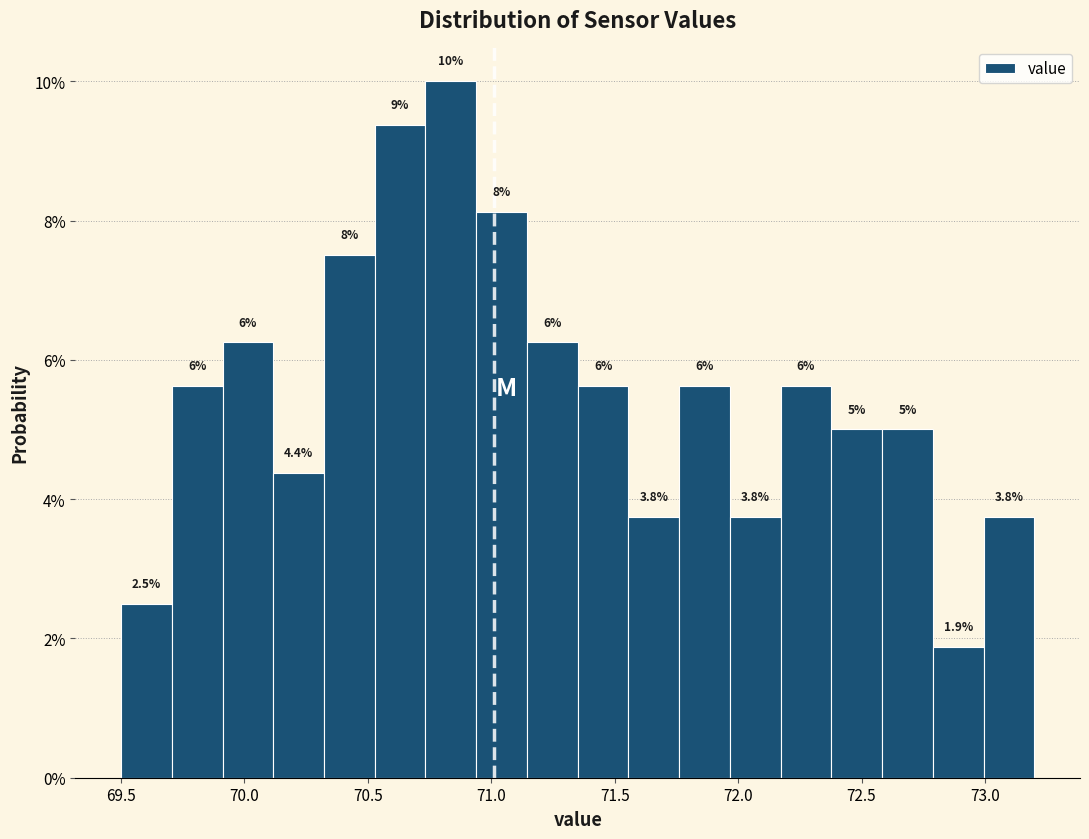

Over which range of the x-axis is the bar tallest?

70.75 to 70.95